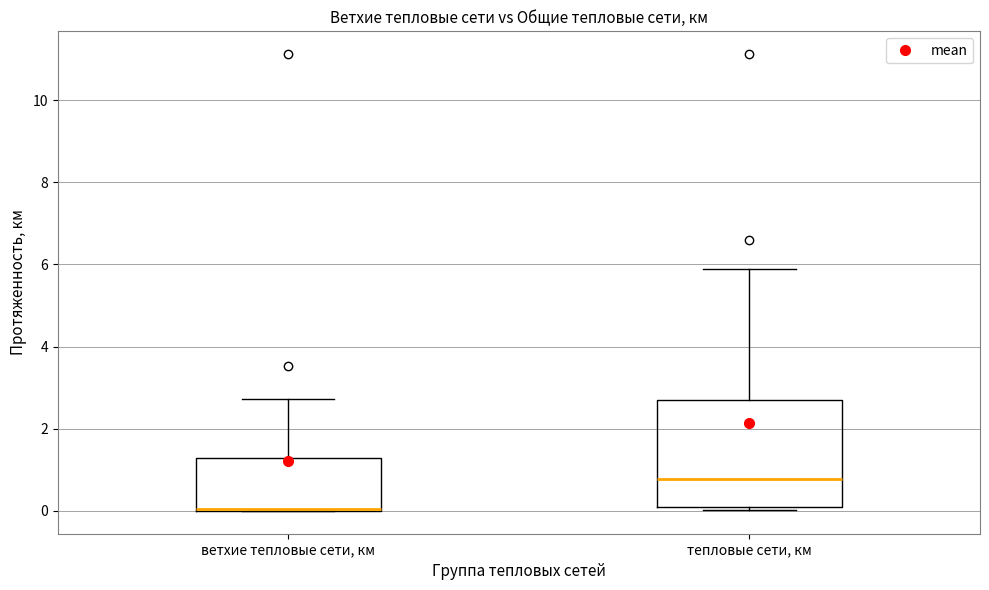

Comparing the boxes themselves (not the whiskers), which one is the tallest?

тепловые сети, км